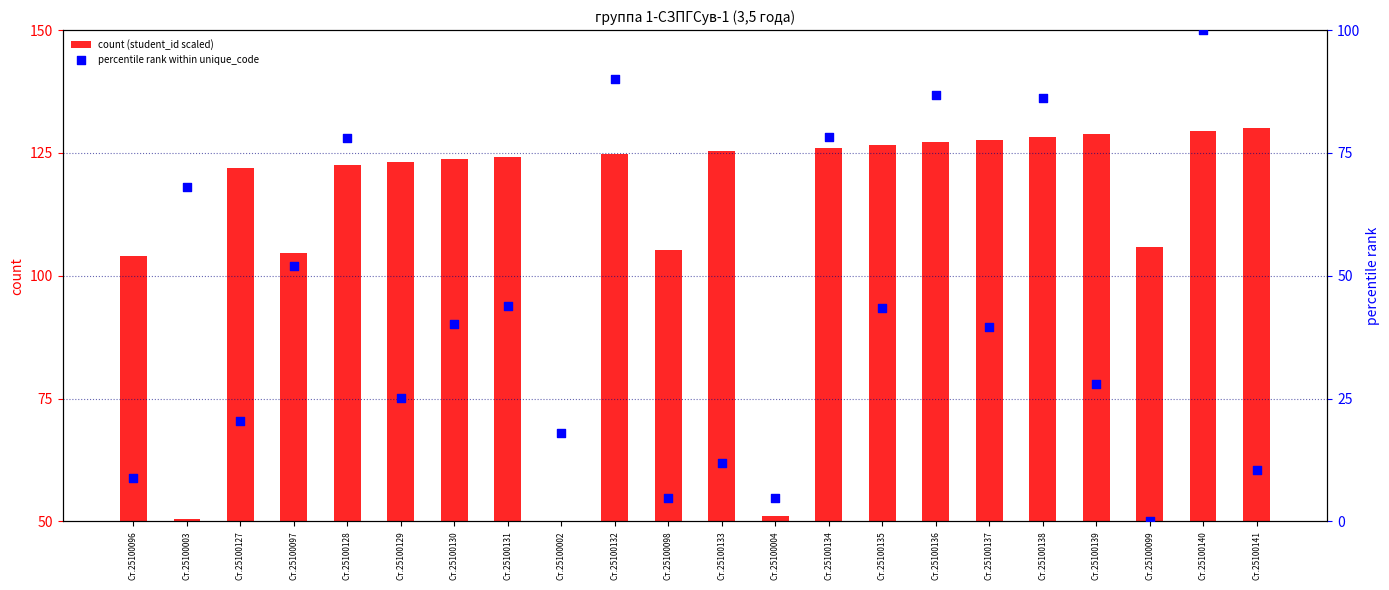

Which series reaches the maximum Y coordinate?

count (student_id scaled)